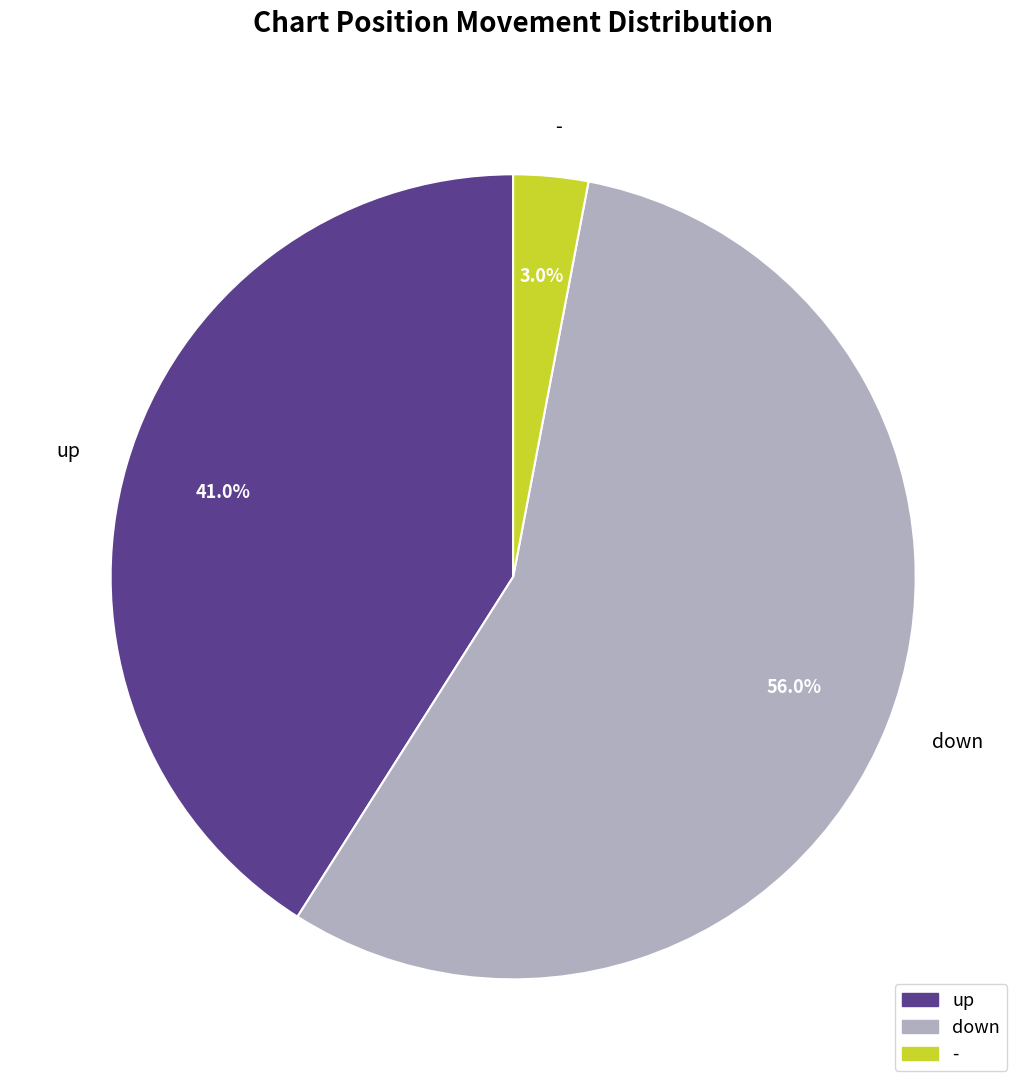

What is the largest slice in the pie chart?

down